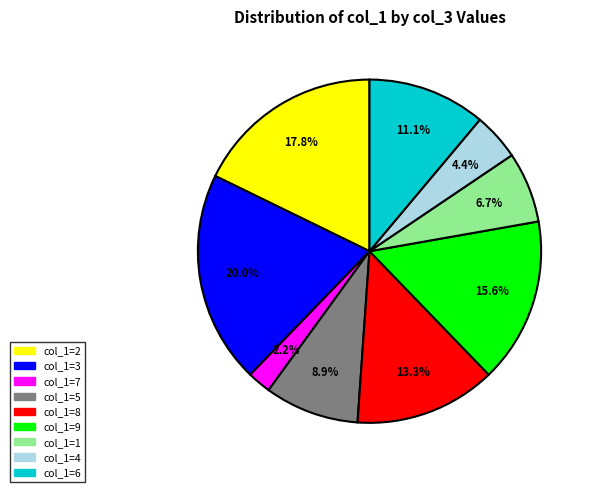

To the nearest percent, what is the average slice percentage?

11%